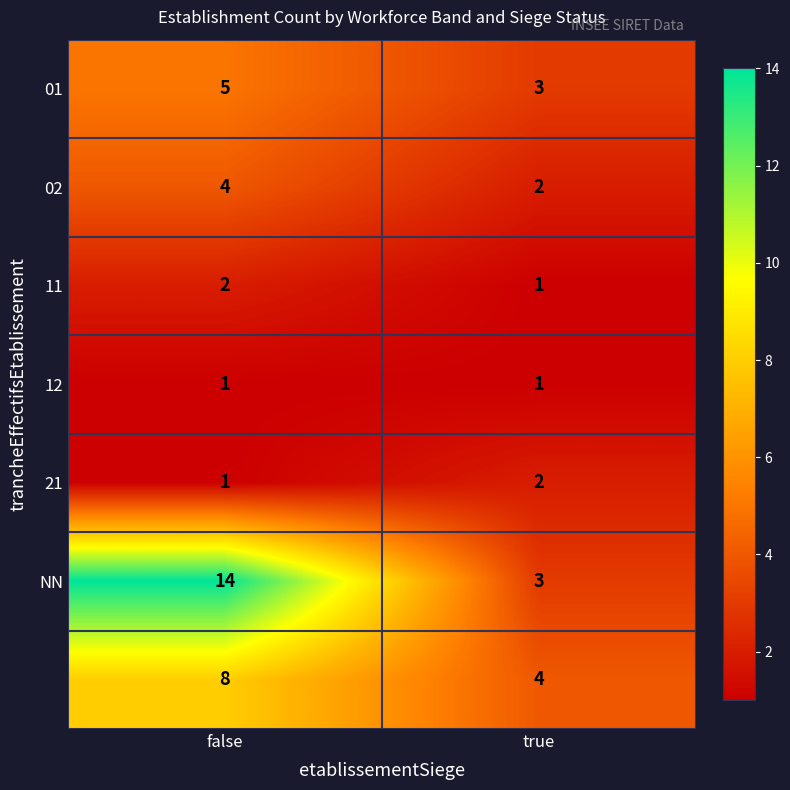

What is the spread (max minus min) of values at false?

13